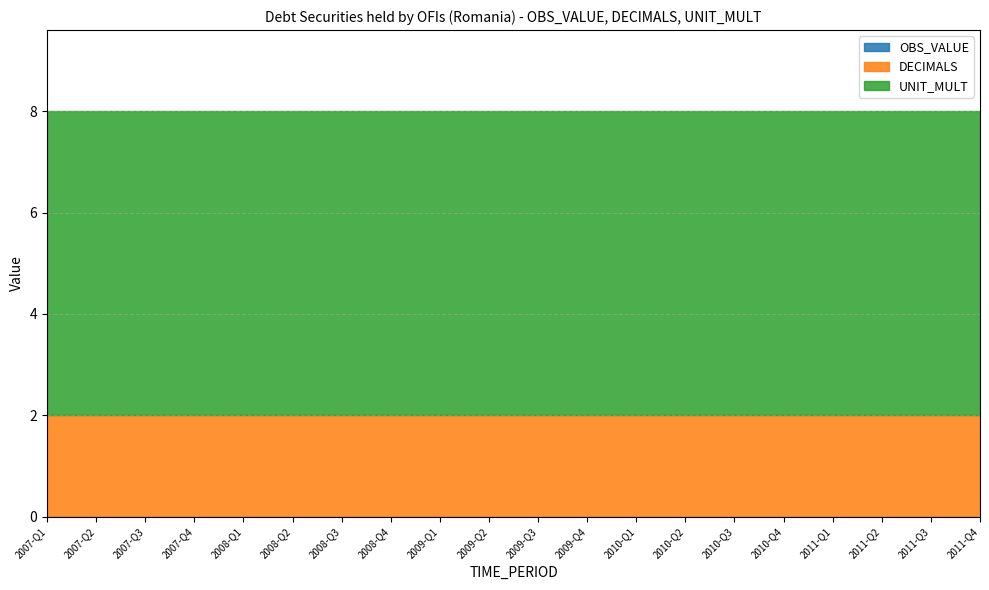

Which has a higher value, 2007-Q4 or 2008-Q4?

2007-Q4